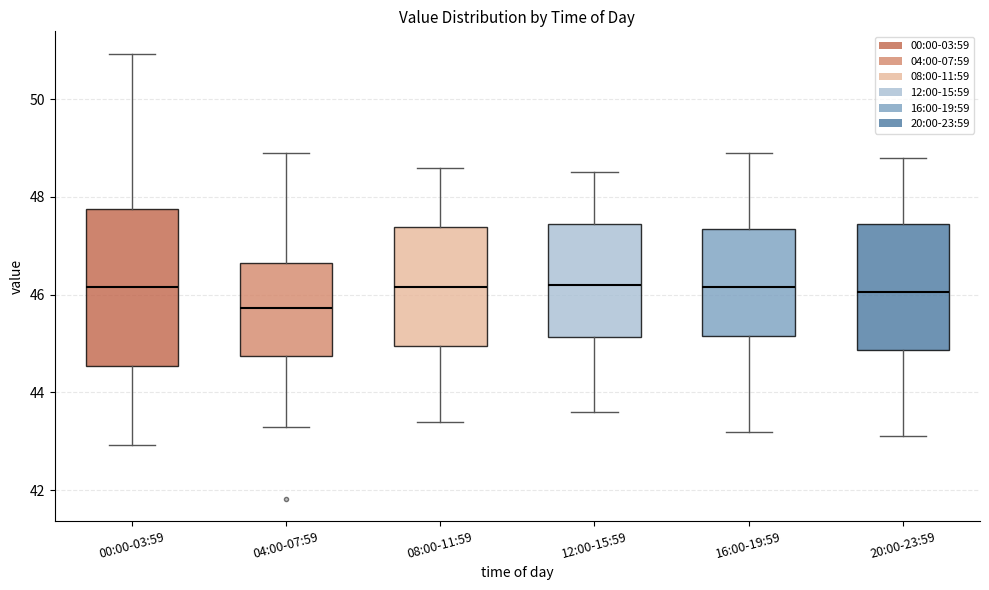

Comparing the boxes themselves (not the whiskers), which one is the tallest?

00:00-03:59